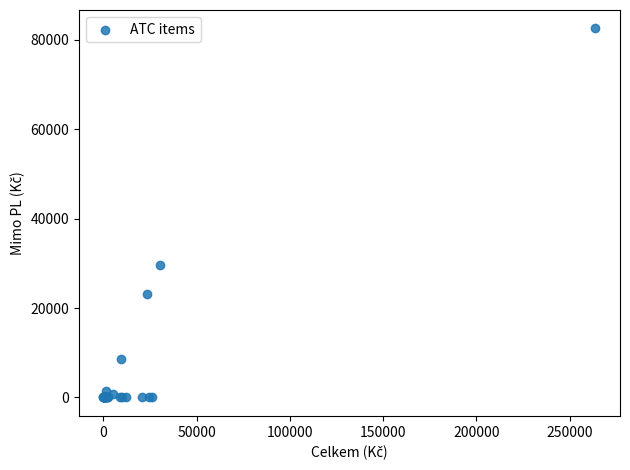

What Y value in the scatter plot is closest to 41288?

29649.8